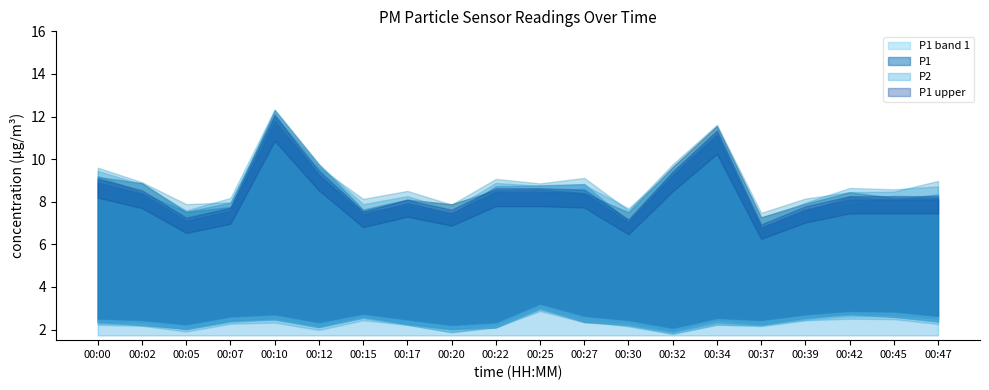

Reading left to right, list all the values displayed in this chart.

P1: 00:00=8.9	00:02=8.4	00:05=7.1	00:07=7.6	00:10=11.8	00:12=9.3	00:15=7.4	00:17=7.9	00:20=7.5	00:22=8.5	00:25=8.5	00:27=8.4	00:30=7.0	00:32=9.2	00:34=11.1	00:37=6.8	00:39=7.6	00:42=8.1	00:45=8.1	00:47=8.1
P2: 00:00=2.5	00:02=2.4	00:05=2.2	00:07=2.6	00:10=2.7	00:12=2.3	00:15=2.7	00:17=2.4	00:20=2.2	00:22=2.3	00:25=3.2	00:27=2.6	00:30=2.4	00:32=2.0	00:34=2.5	00:37=2.4	00:39=2.7	00:42=2.8	00:45=2.8	00:47=2.6